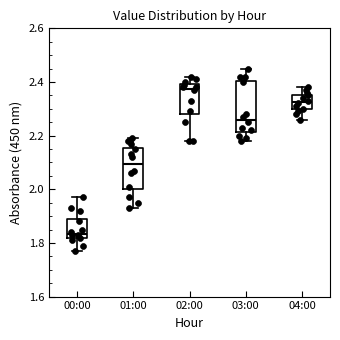

Reading left to right, transcribe this box plot: for each box, give where its median line is, the range the box spans, and where its two whiskers end, as read against the y-axis. The values are not printed on the chart, so give them approximately, as read against the axis.

00:00: median 1.84, box 1.82 to 1.90, whiskers 1.78 to 1.98
01:00: median 2.10, box 2.00 to 2.16, whiskers 1.94 to 2.20
02:00: median 2.38, box 2.28 to 2.40, whiskers 2.18 to 2.42
03:00: median 2.26, box 2.22 to 2.40, whiskers 2.18 to 2.46
04:00: median 2.32, box 2.30 to 2.36, whiskers 2.26 to 2.38